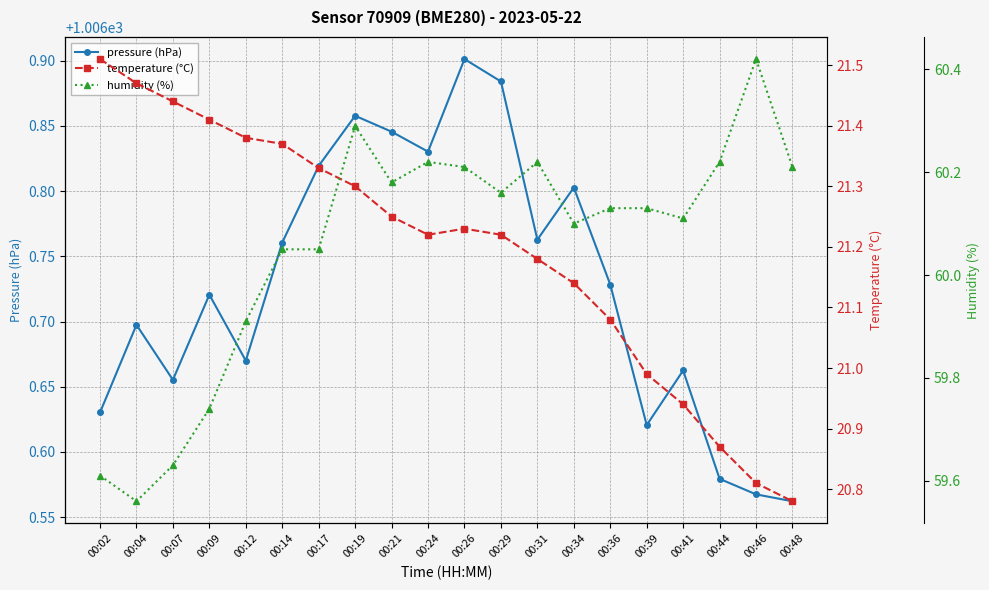

The value of temperature (°C) at 00:26 is 21.2. True or false?

True